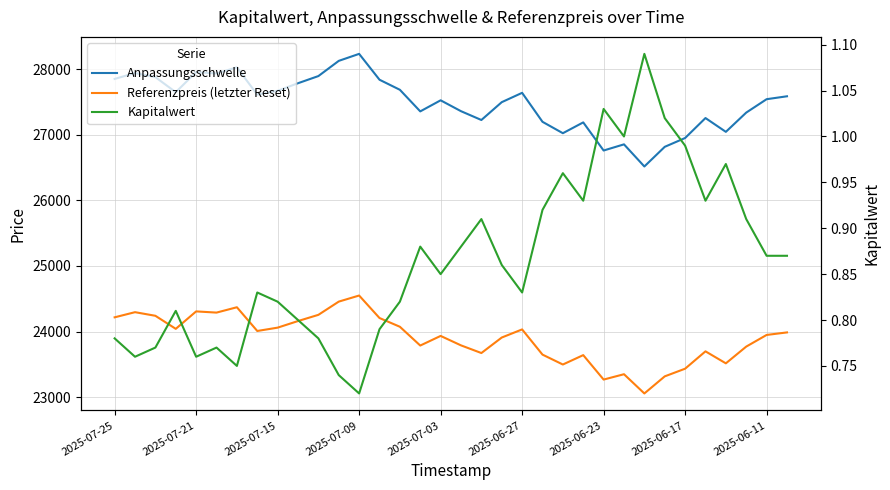

Reading left to right, list all the values displayed in this chart.

Anpassungsschwelle: 27850.1	27940.3	27876.9	27648.2	27954.0	27932.9	28026.6	27610.8	27669.3	27784.7	27893.6	28125.3	28232.0	27837.9	27684.7	27355.6	27524.2	27358.6	27224.3	27496.1	27638.2	27196.7	27023.1	27187.8	26759.4	26853.1	26516.0	26815.5	26949.8	27254.0	27043.7	27337.2	27541.2	27585.7
Referenzpreis (letzter Reset): 24217.5	24295.9	24240.8	24041.9	24307.8	24289.5	24370.9	24009.4	24060.3	24160.6	24255.3	24456.8	24549.6	24206.9	24073.7	23787.5	23934.1	23790.1	23673.3	23909.6	24033.2	23649.3	23498.3	23641.6	23269.0	23350.5	23057.4	23317.8	23434.7	23699.1	23516.2	23771.5	23948.9	23987.6
Kapitalwert: 0.8	0.8	0.8	0.8	0.8	0.8	0.8	0.8	0.8	0.8	0.8	0.7	0.7	0.8	0.8	0.9	0.8	0.9	0.9	0.9	0.8	0.9	1.0	0.9	1.0	1.0	1.1	1.0	1.0	0.9	1.0	0.9	0.9	0.9